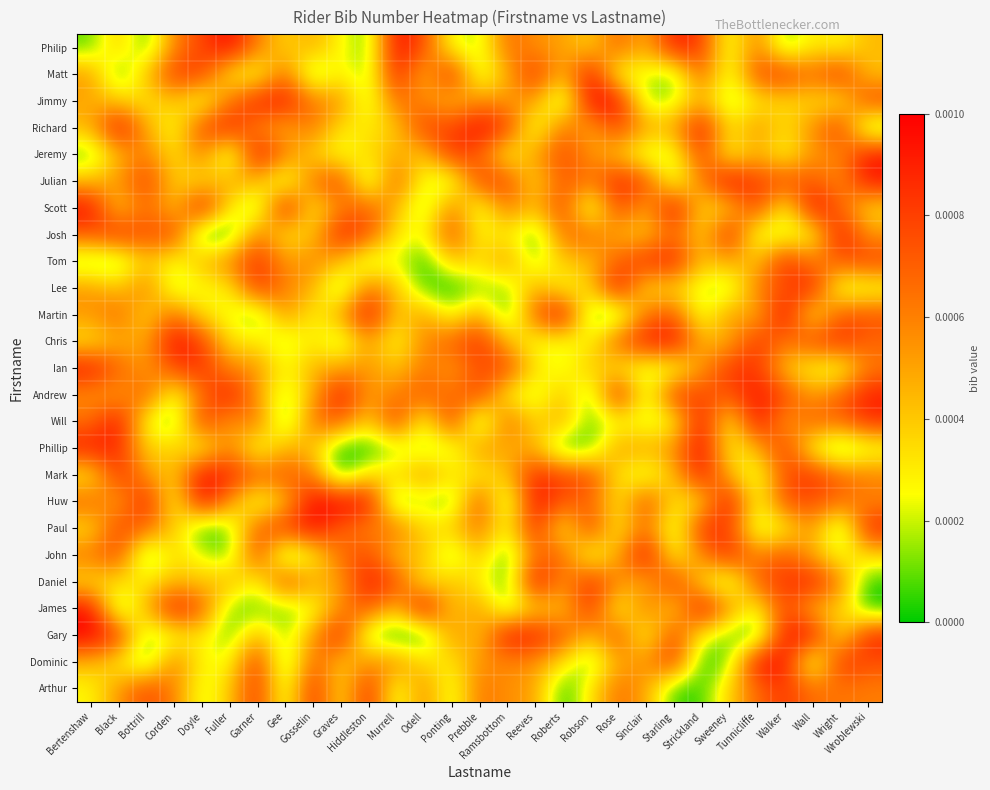

At how many categories does at least one series exceed 0?

29